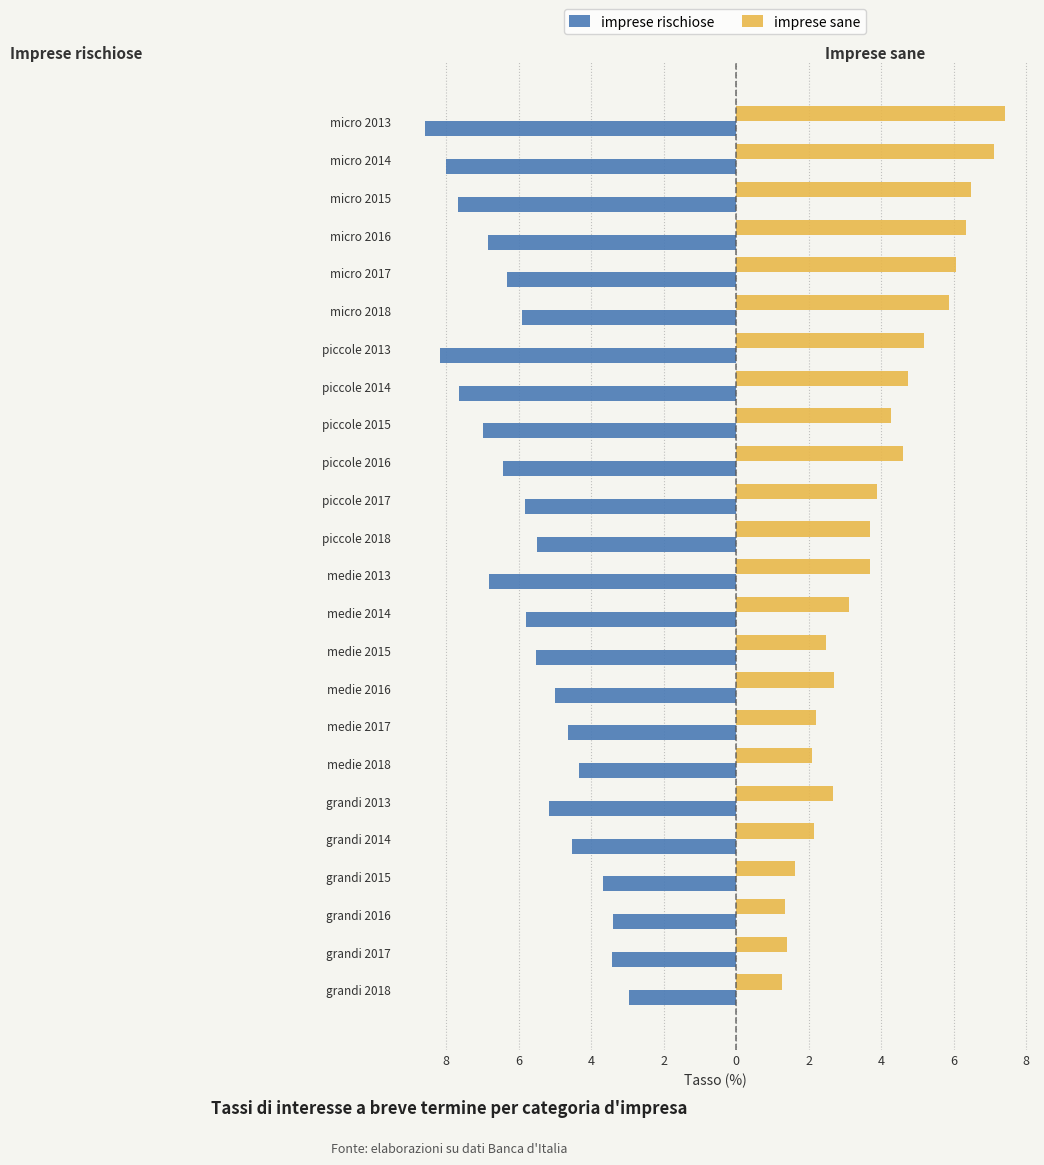

What are all the series names shown in the legend?

imprese rischiose, imprese sane